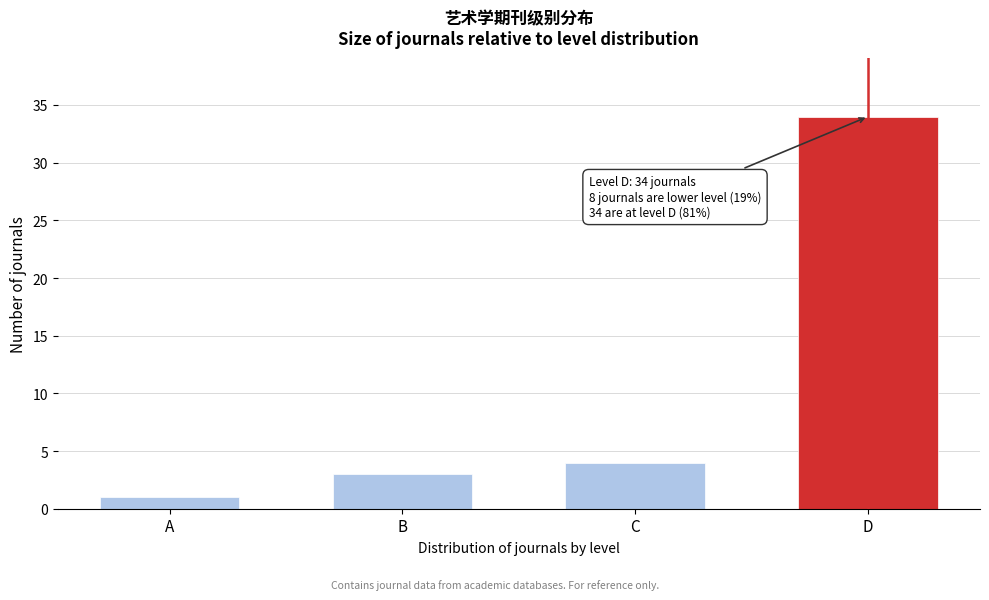

Reading right to left, transcribe all the data shown in this chart.

34	4	3	1